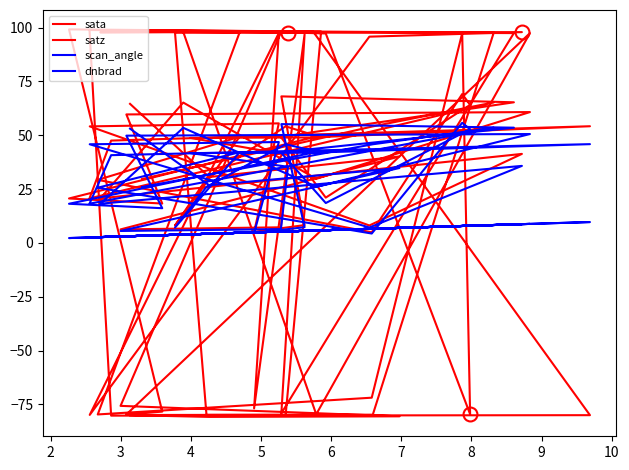

Where do satz and sata first cross each other?

4 and 5